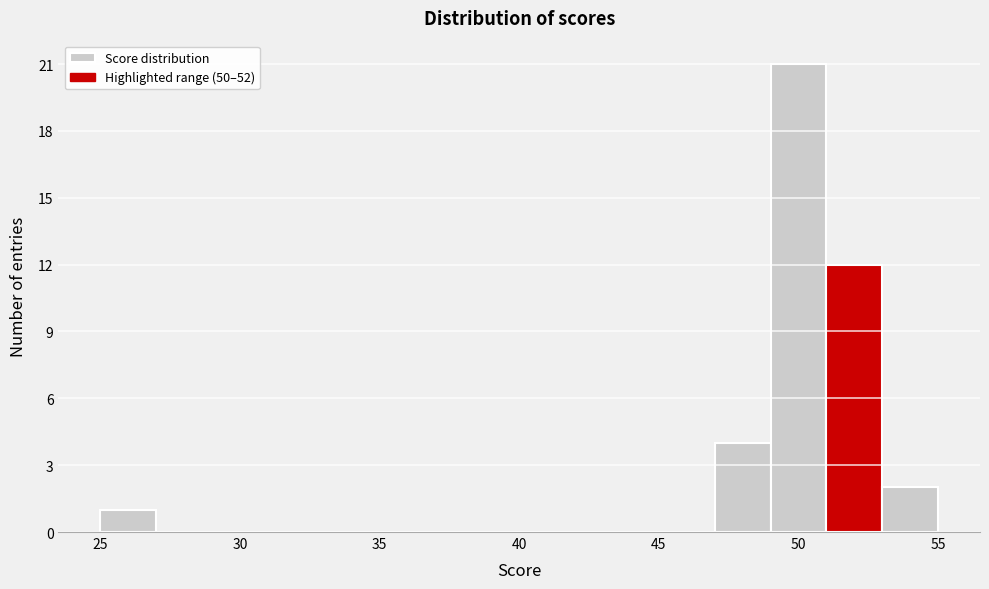

Which range on the x-axis has the tallest bar?

49 to 51